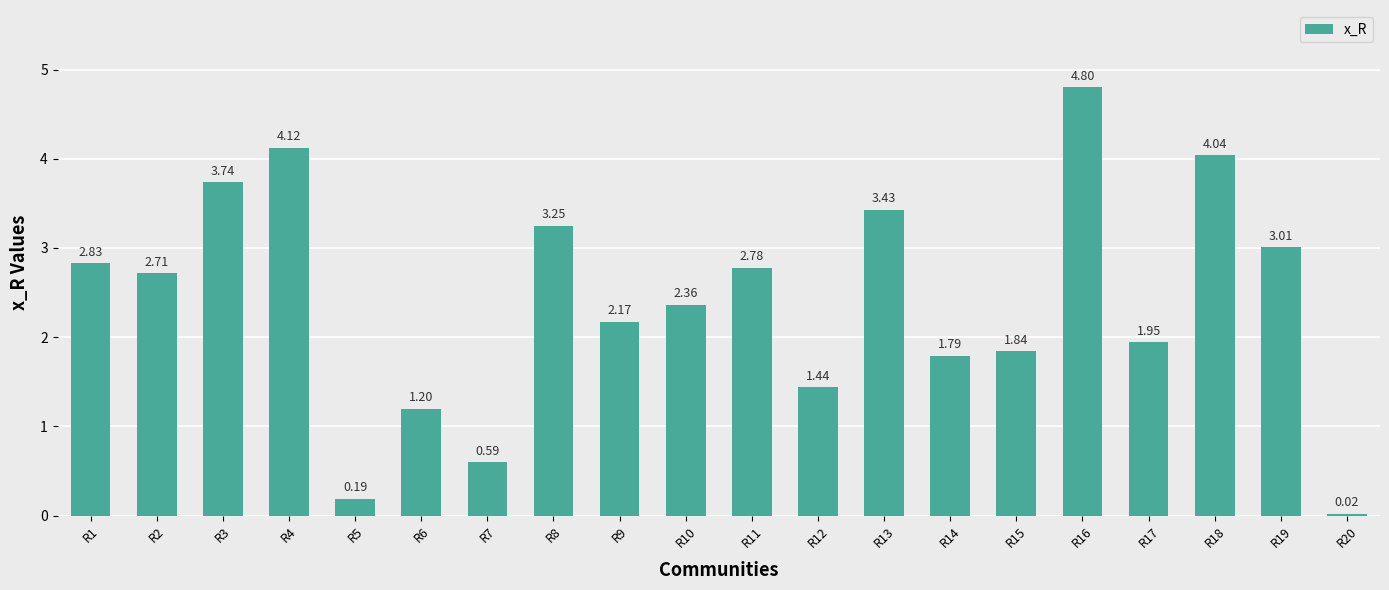

What is the change in value from R14 to R16?

+3.0